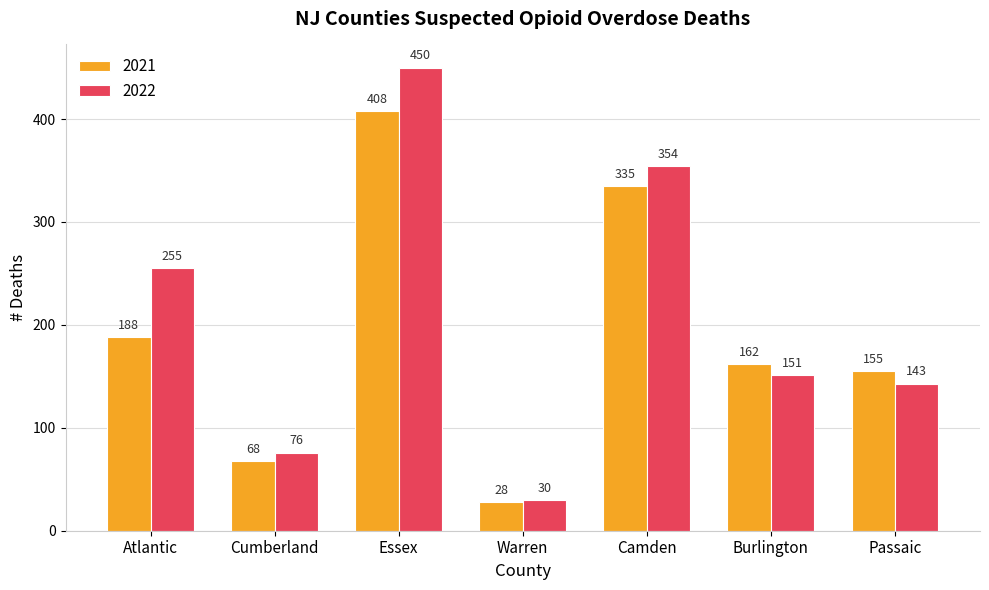

Reading left to right, extract all data points from this chart.

2021: 188	68	408	28	335	162	155
2022: 255	76	450	30	354	151	143